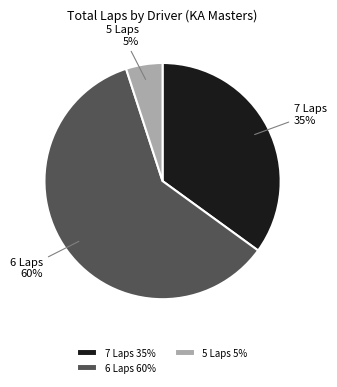

Is it true that 7 Laps is 35% of the pie?

True